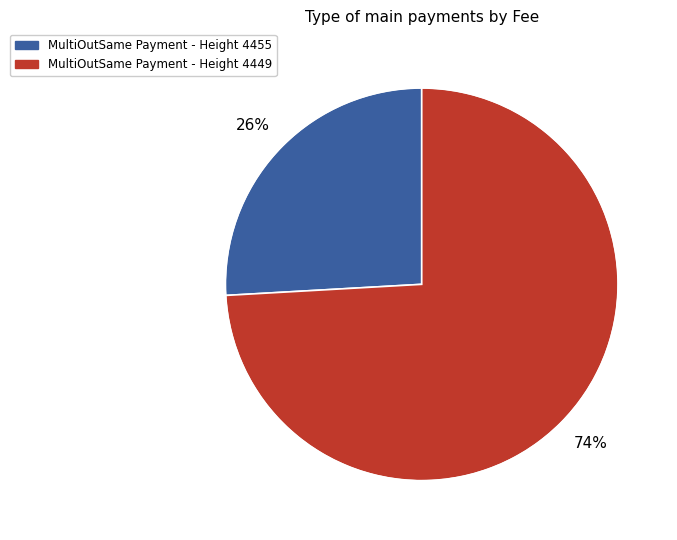

How many segments does this pie chart have?

2